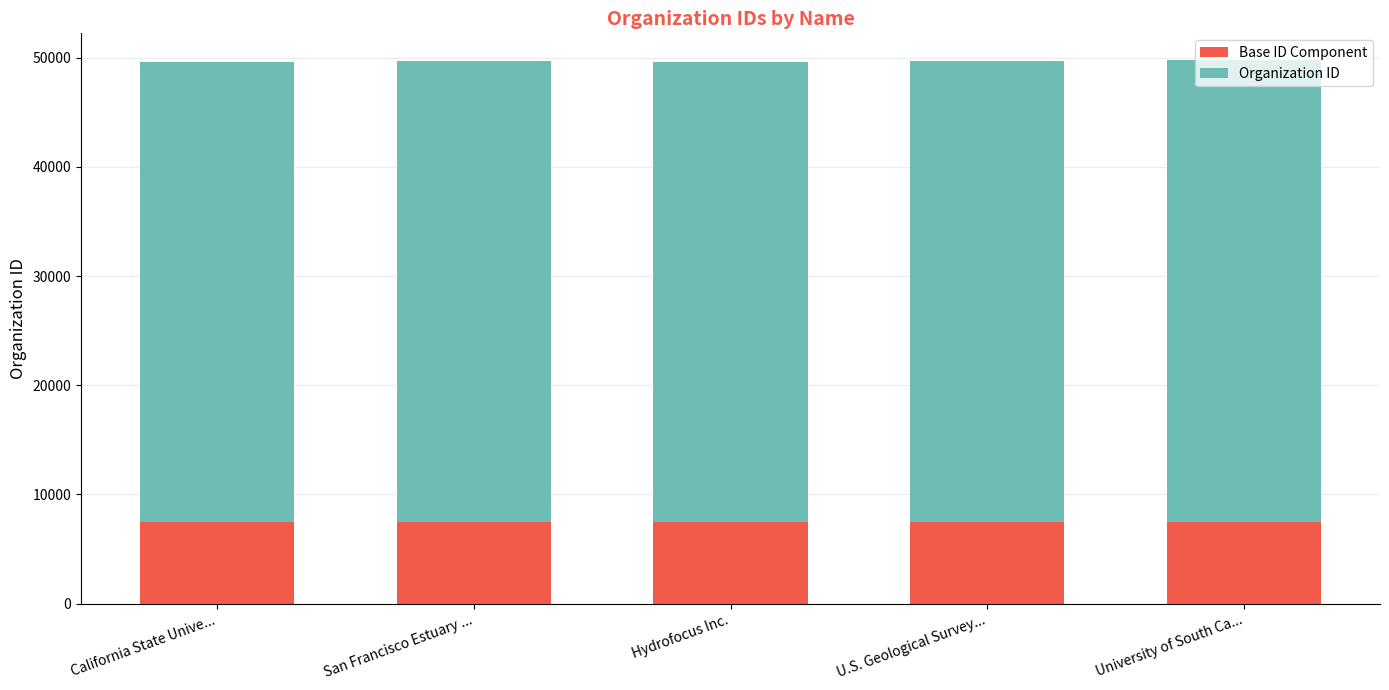

What is the average value of the Base ID Component series?

7455